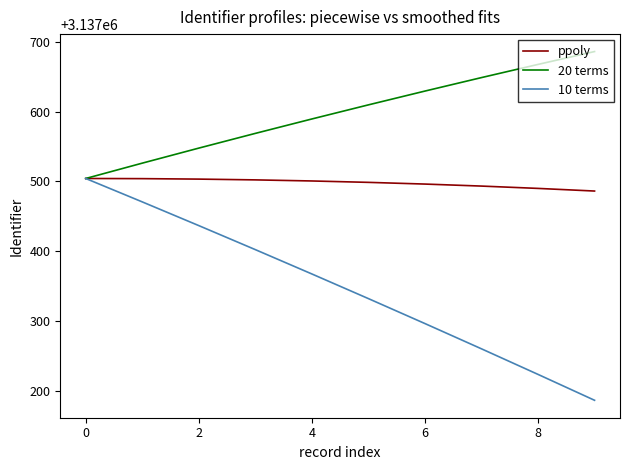

How many values in the 20 terms series exceed 3137609?

5